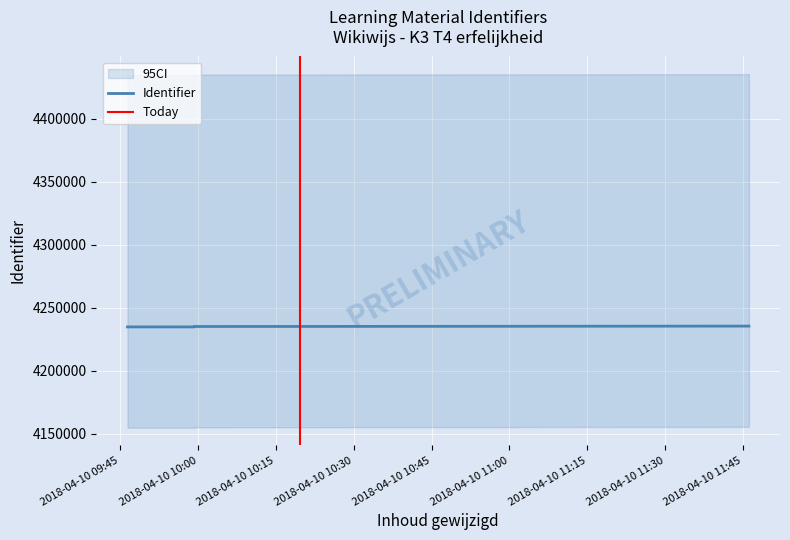

What is the sum of all values?

38116592